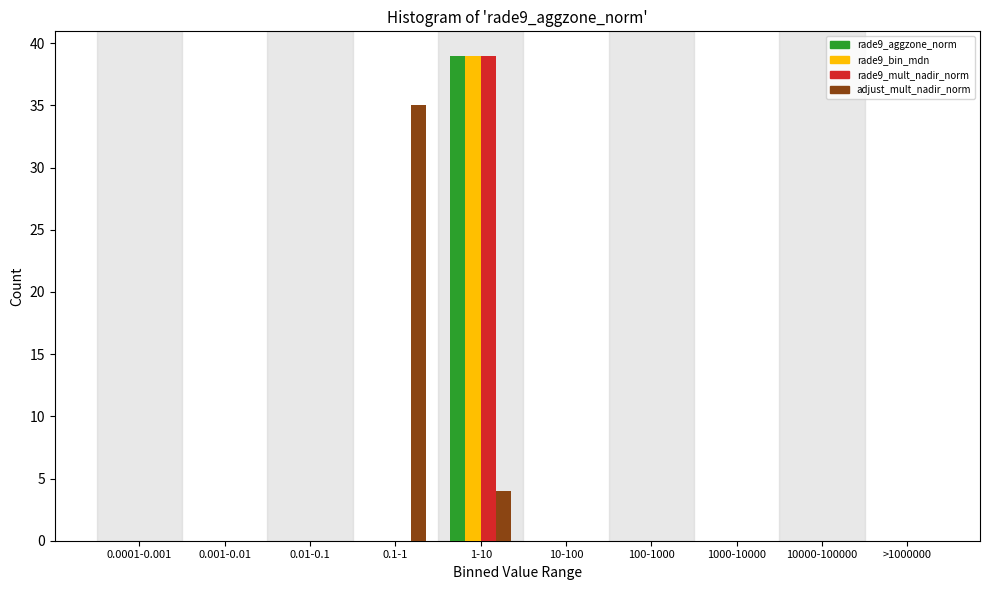

What is the sum of all rade9_bin_mdn values?

39